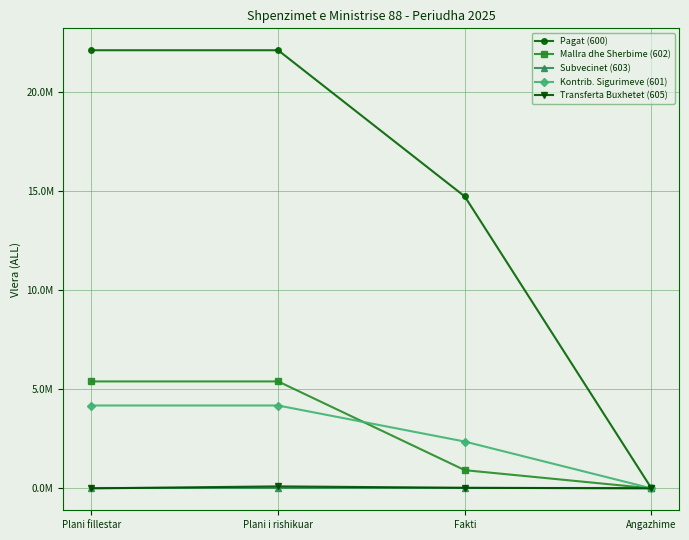

What are all the series names shown in the legend?

Pagat (600), Mallra dhe Sherbime (602), Subvecinet (603), Kontrib. Sigurimeve (601), Transferta Buxhetet (605)